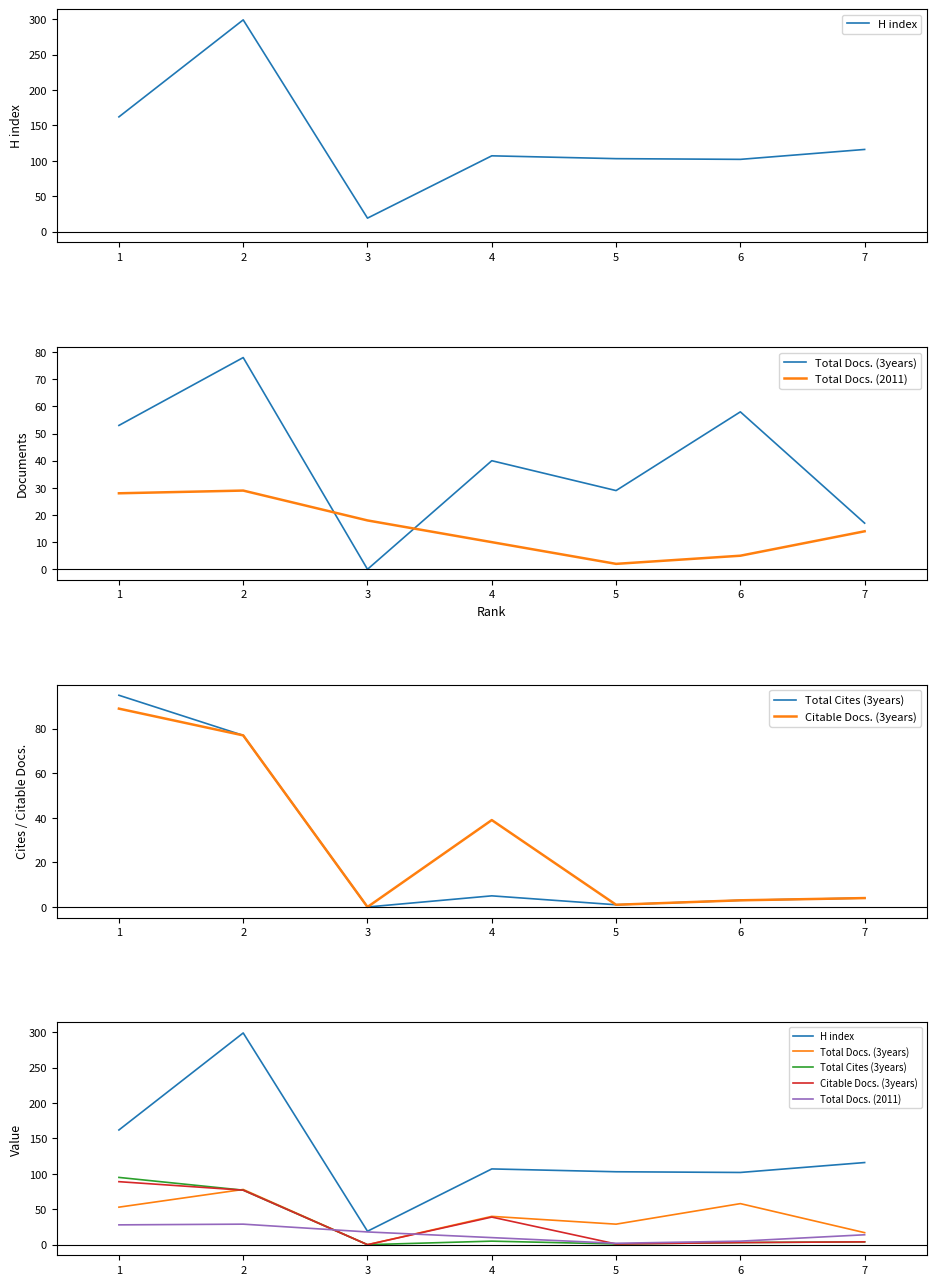

Reading left to right, what are all the values shown in this chart?

H index: 162	299	19	107	103	102	116
Total Docs. (3years): 53	78	0	40	29	58	17
Total Docs. (2011): 28	29	18	10	2	5	14
Total Cites (3years): 95	77	0	5	1	3	4
Citable Docs. (3years): 89	77	0	39	1	3	4